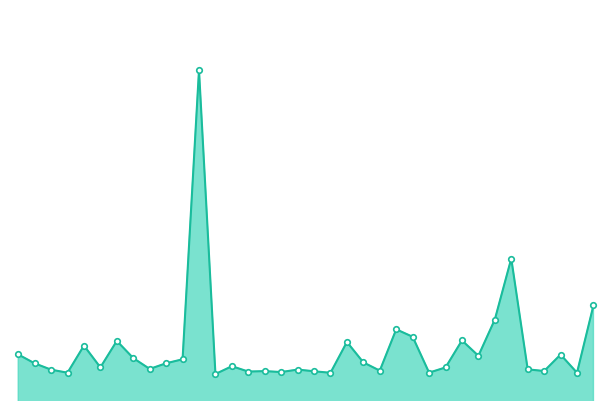

Does the chart have visible grid lines?

No